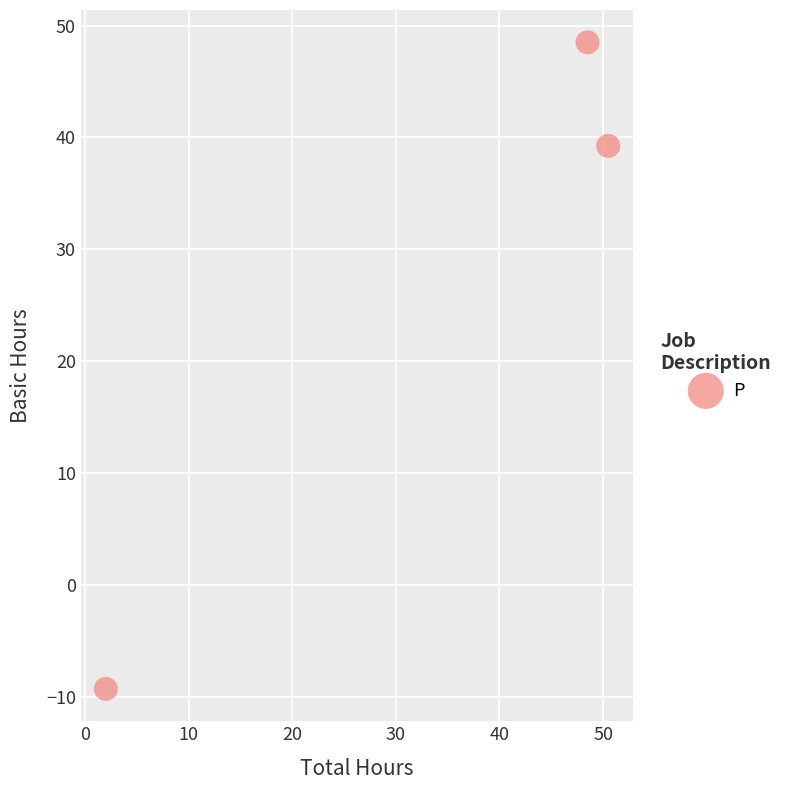

What is the average X value?

33.7